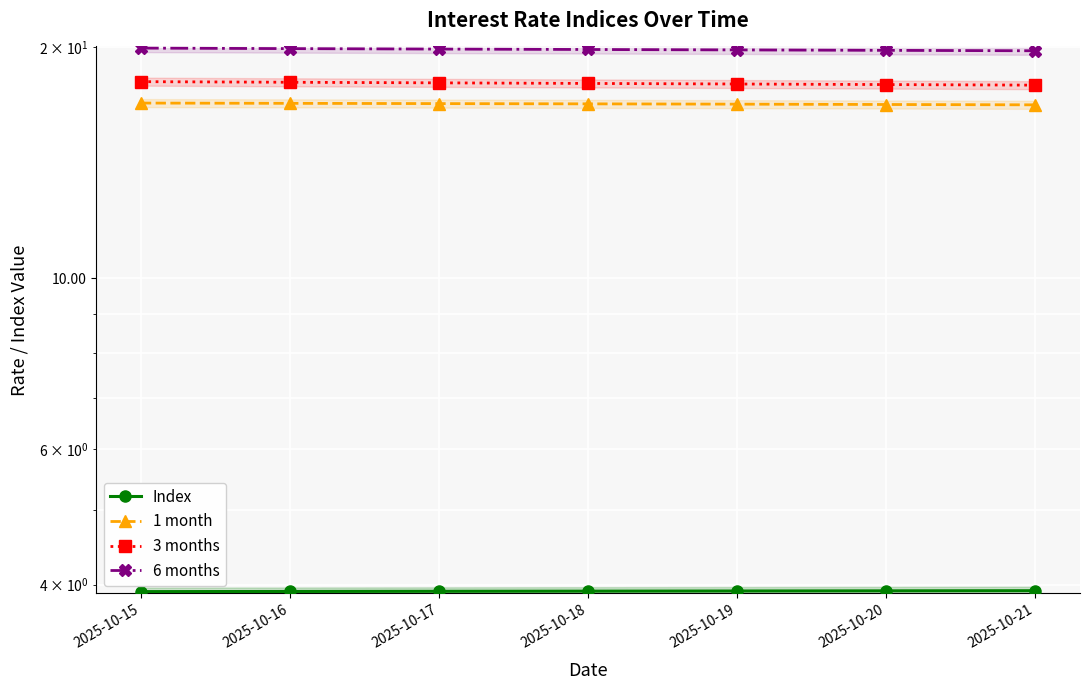

What is the total value across all series at 2025-10-20?

58.4